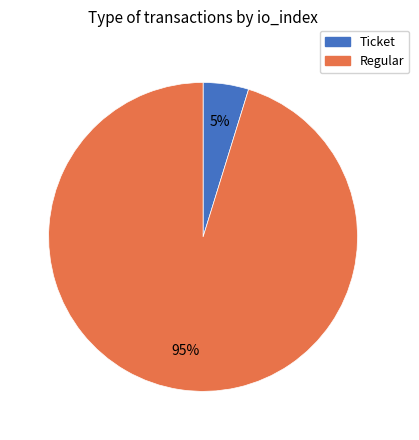

Do Regular and Ticket together represent more than half of the pie?

Yes